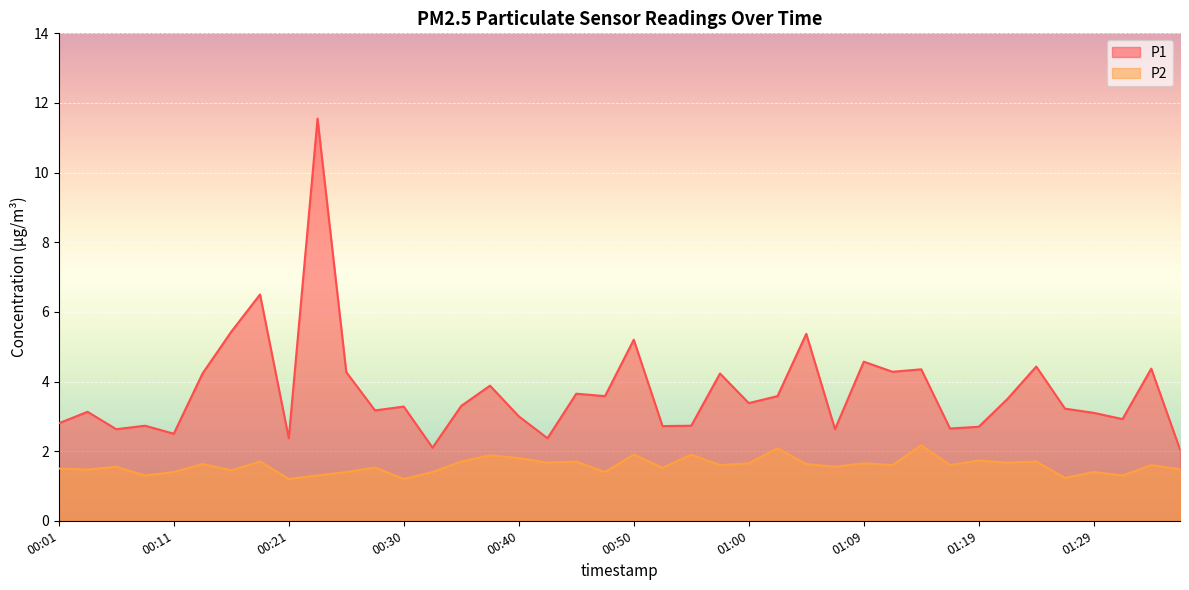

What is the total value across all series at 01:04?

7.0